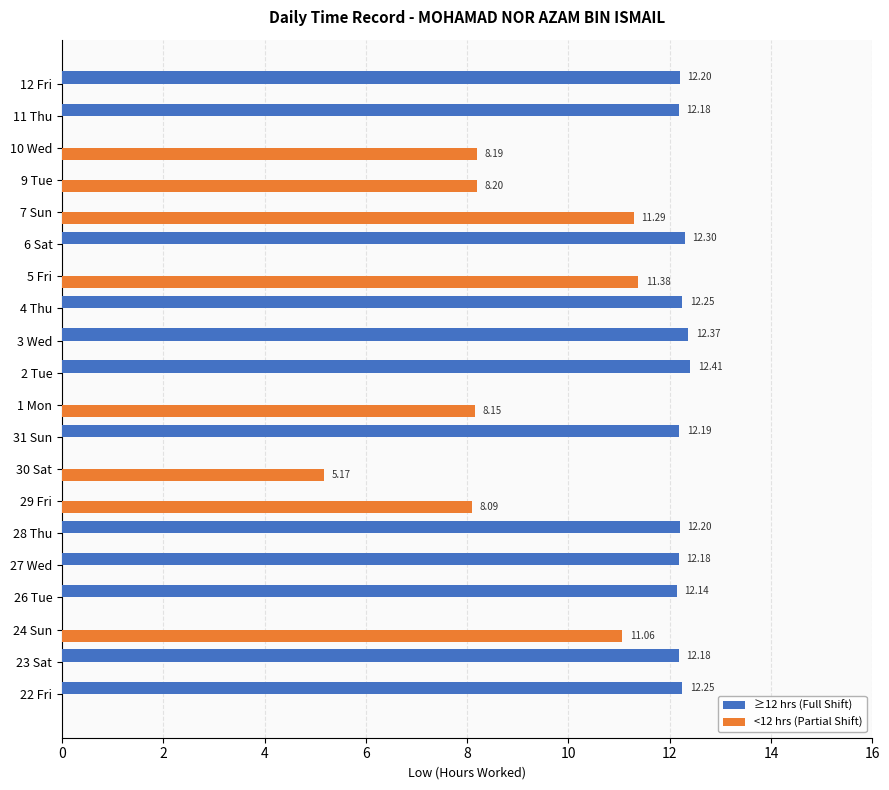

How many distinct data groups are displayed?

2